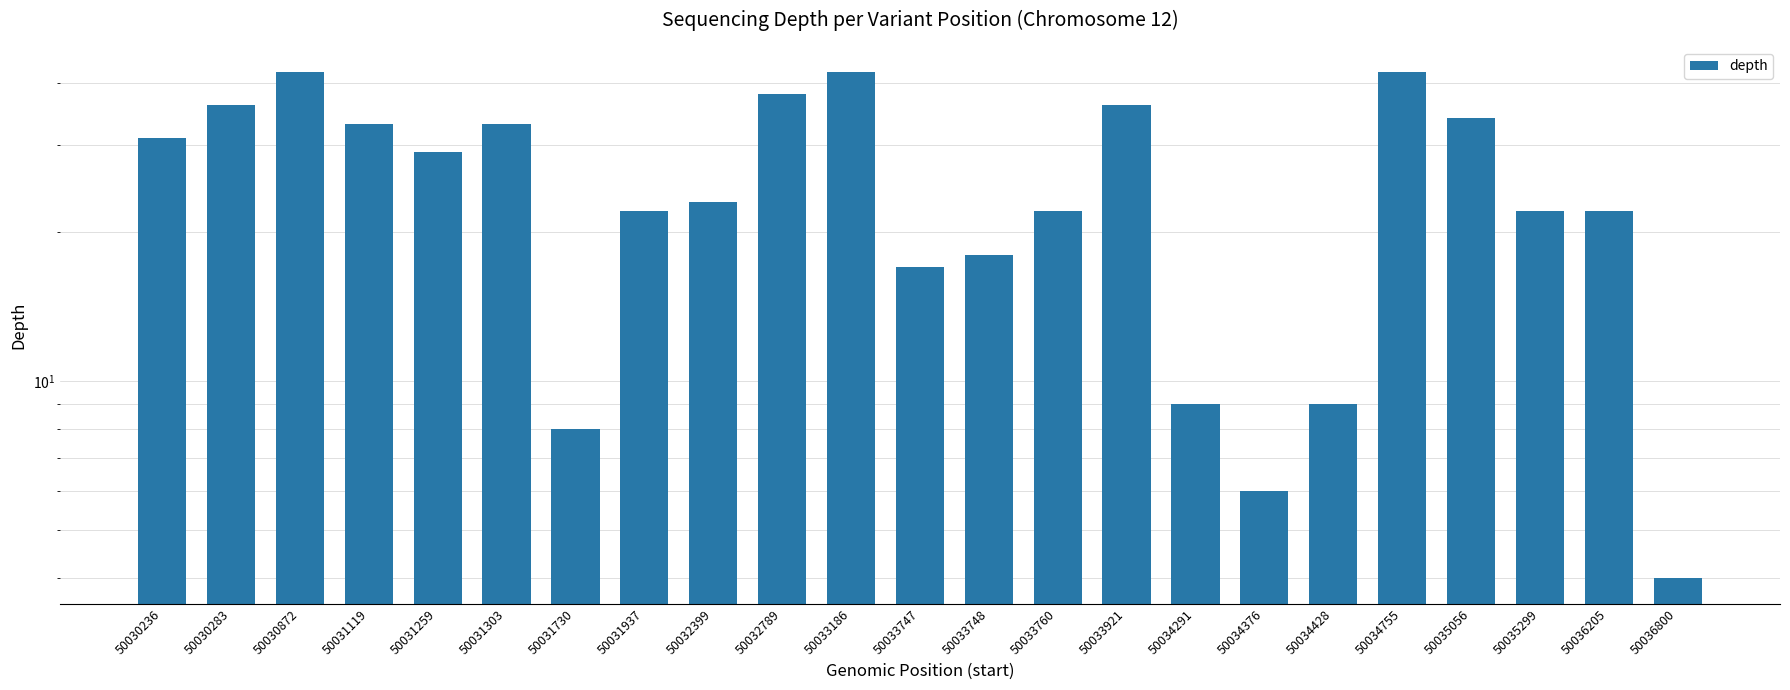

What is the ratio of the value at 50035056 to the value at 50034291?

3.8